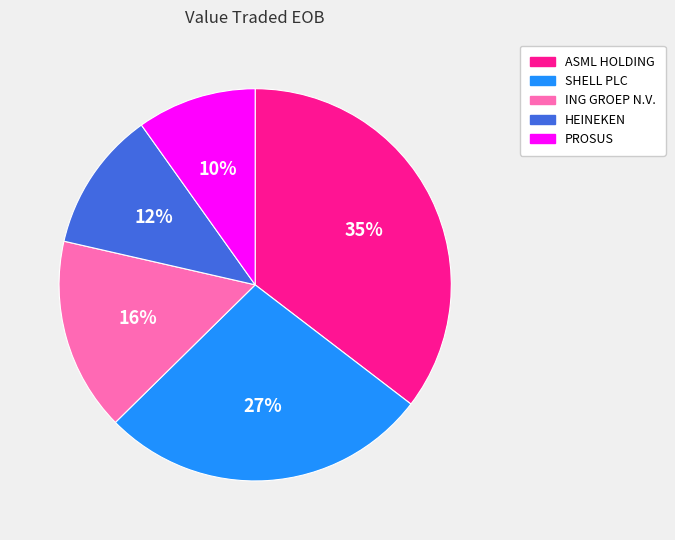

Between HEINEKEN and ING GROEP N.V., which is larger?

ING GROEP N.V.